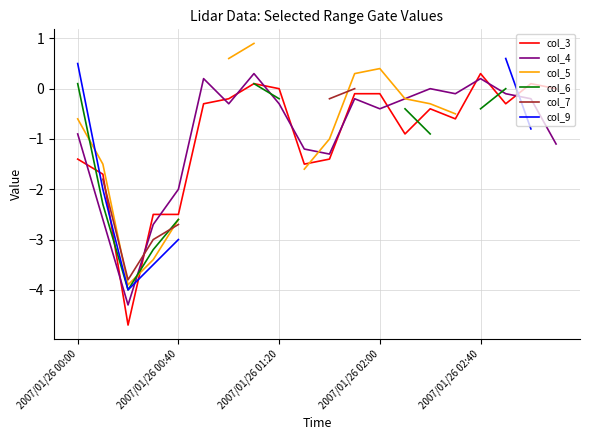

How many data points in col_5 are less than 0?

10